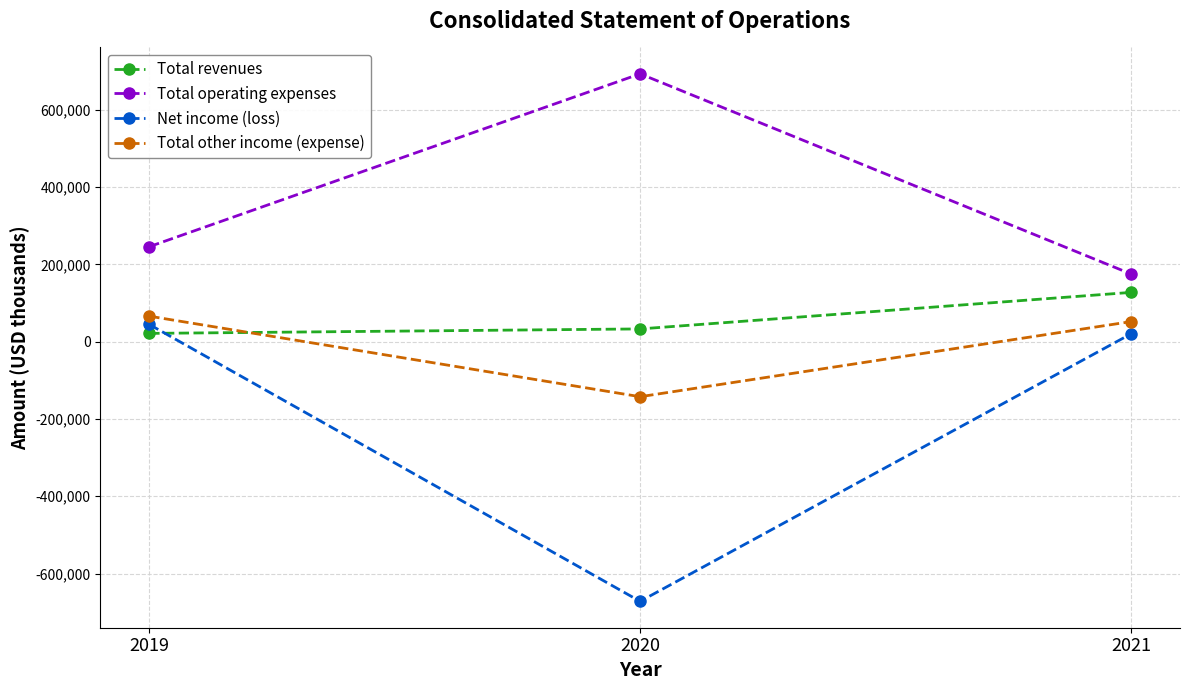

Reading left to right, what are all the values shown in this chart?

Total revenues: 21556	33120	127641
Total operating expenses: 246031	693375	175480
Net income (loss): 44654	-671983	20227
Total other income (expense): 66106	-142340	52018